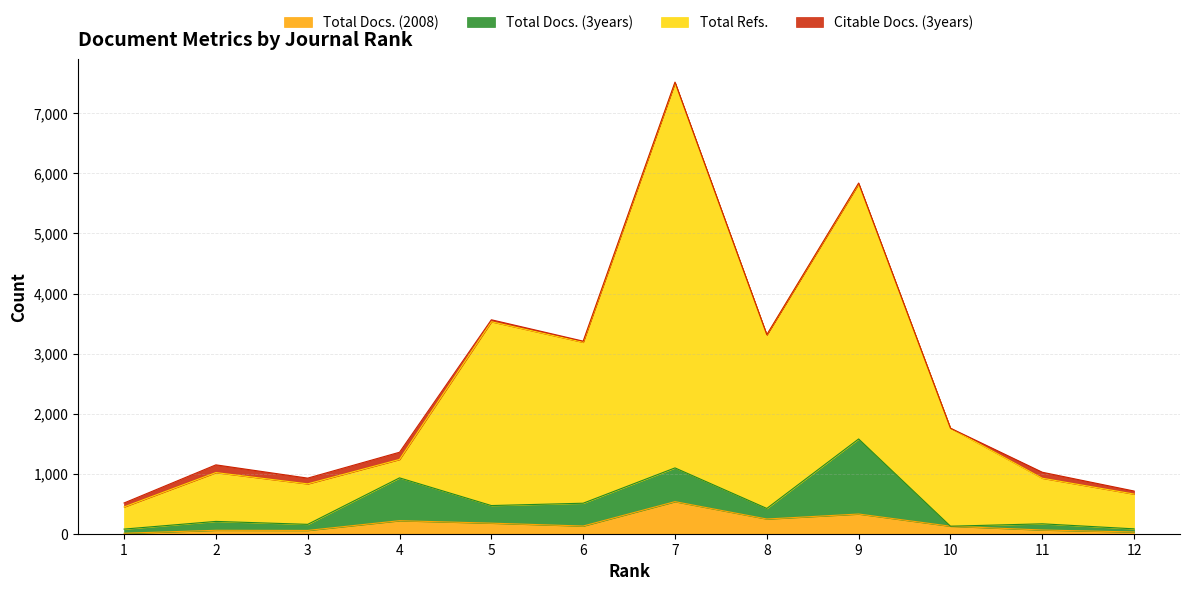

Which series changed the most between 2 and 7?

Total Refs.